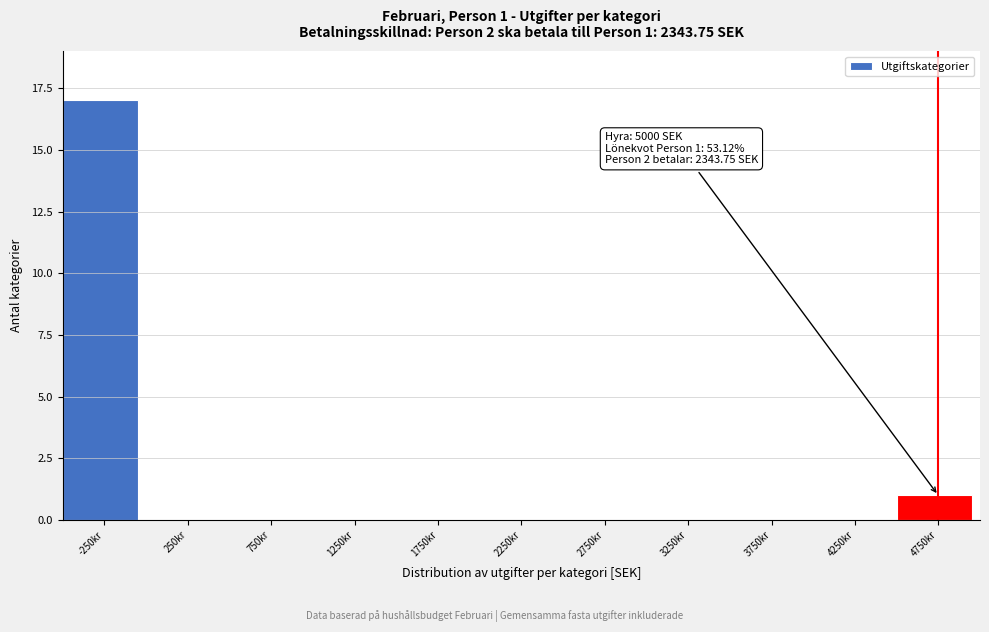

Reading left to right, extract all data points from this chart.

-250kr=17	250kr=0	750kr=0	1250kr=0	1750kr=0	2250kr=0	2750kr=0	3250kr=0	3750kr=0	4250kr=0	4750kr=1